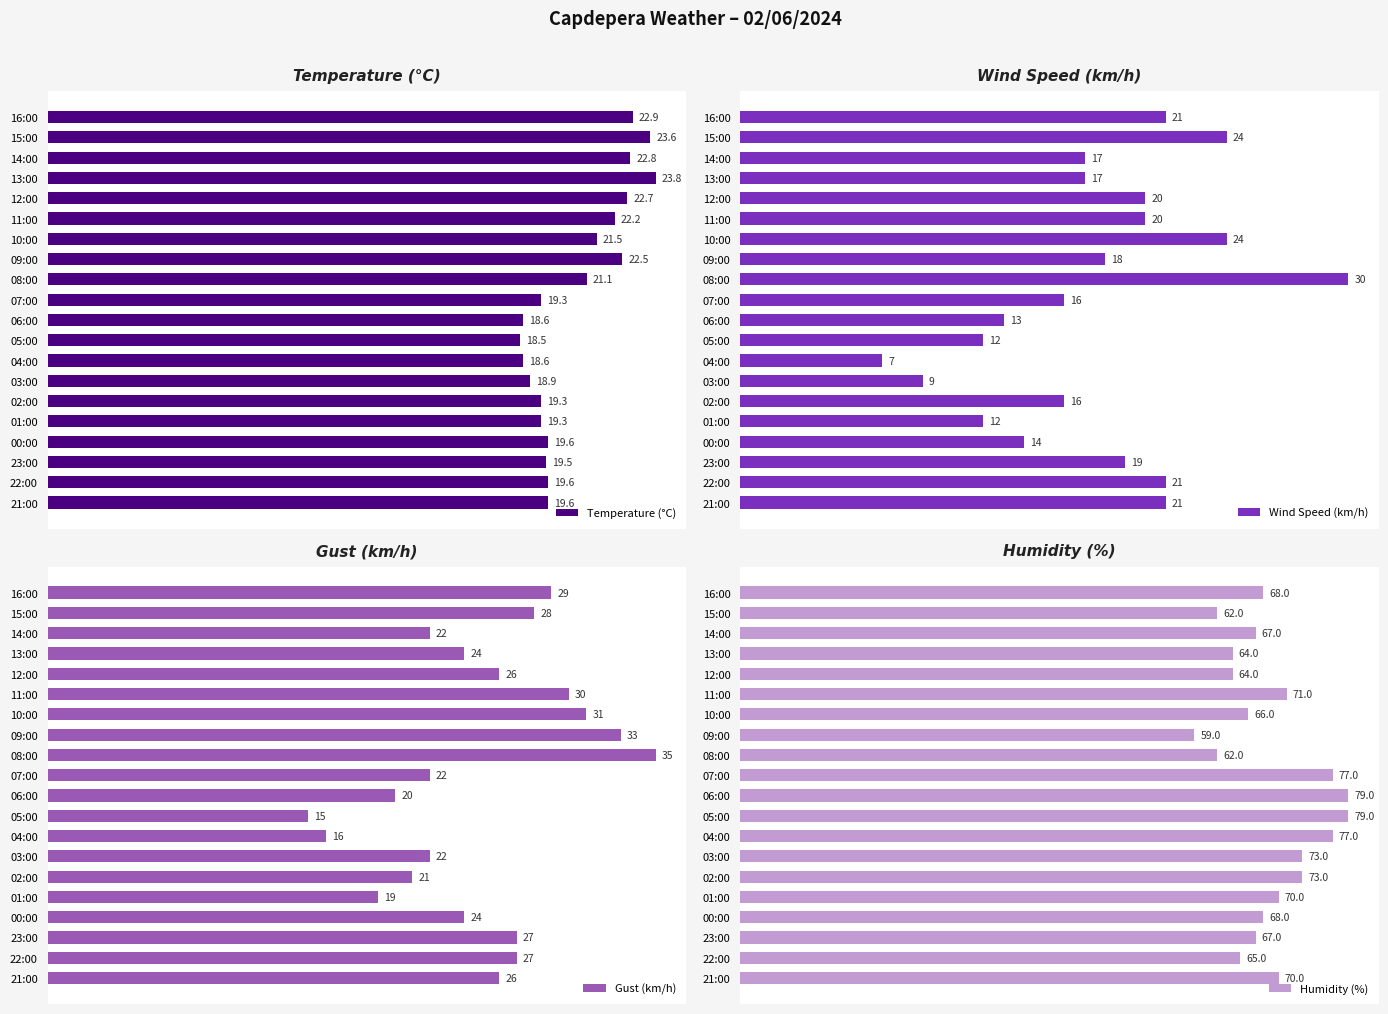

Reading right to left, extract all data points from this chart.

Temperature (°C): 19.6	19.6	19.5	19.6	19.3	19.3	18.9	18.6	18.5	18.6	19.3	21.1	22.5	21.5	22.2	22.7	23.8	22.8	23.6	22.9
Wind Speed (km/h): 21.0	21.0	19.0	14.0	12.0	16.0	9.0	7.0	12.0	13.0	16.0	30.0	18.0	24.0	20.0	20.0	17.0	17.0	24.0	21.0
Gust (km/h): 26.0	27.0	27.0	24.0	19.0	21.0	22.0	16.0	15.0	20.0	22.0	35.0	33.0	31.0	30.0	26.0	24.0	22.0	28.0	29.0
Humidity (%): 70.0	65.0	67.0	68.0	70.0	73.0	73.0	77.0	79.0	79.0	77.0	62.0	59.0	66.0	71.0	64.0	64.0	67.0	62.0	68.0